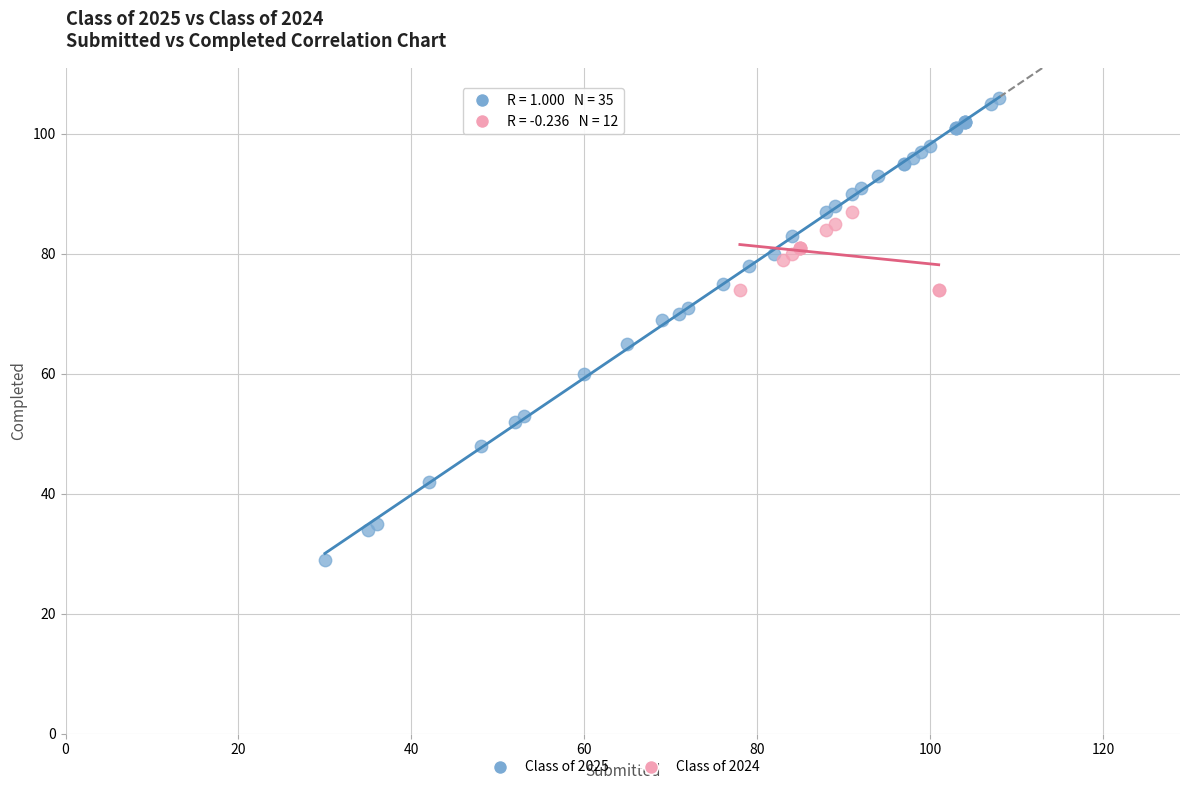

What are all the series names shown in the legend?

Class of 2025, Class of 2024